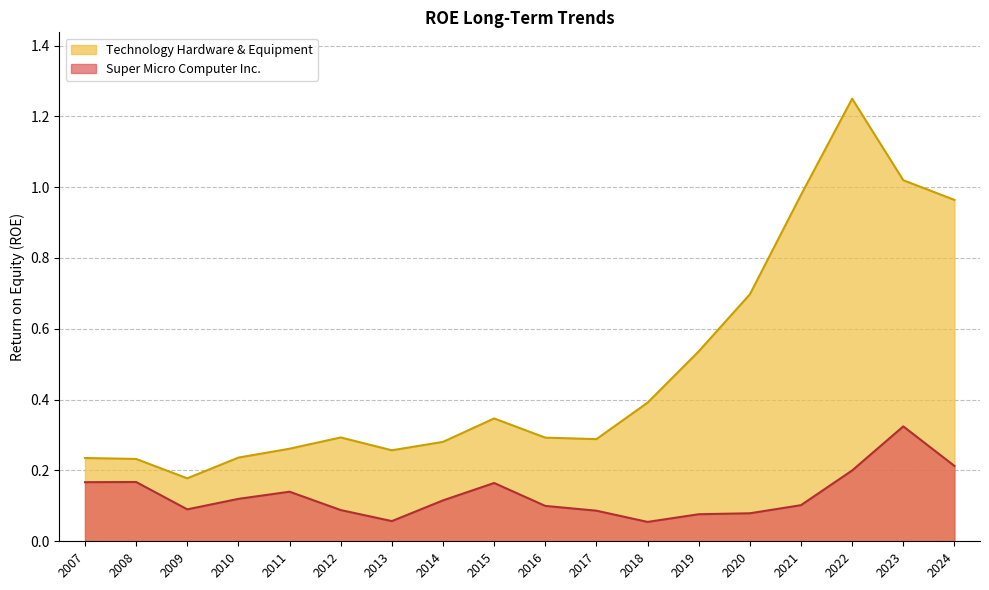

Reading left to right, transcribe all the data shown in this chart.

Super Micro Computer Inc.: 2024=0.2	2023=0.3	2022=0.2	2021=0.1	2020=0.1	2019=0.1	2018=0.1	2017=0.1	2016=0.1	2015=0.2	2014=0.1	2013=0.1	2012=0.1	2011=0.1	2010=0.1	2009=0.1	2008=0.2	2007=0.2
Technology Hardware & Equipment: 2024=1.0	2023=1.0	2022=1.2	2021=1.0	2020=0.7	2019=0.5	2018=0.4	2017=0.3	2016=0.3	2015=0.3	2014=0.3	2013=0.3	2012=0.3	2011=0.3	2010=0.2	2009=0.2	2008=0.2	2007=0.2